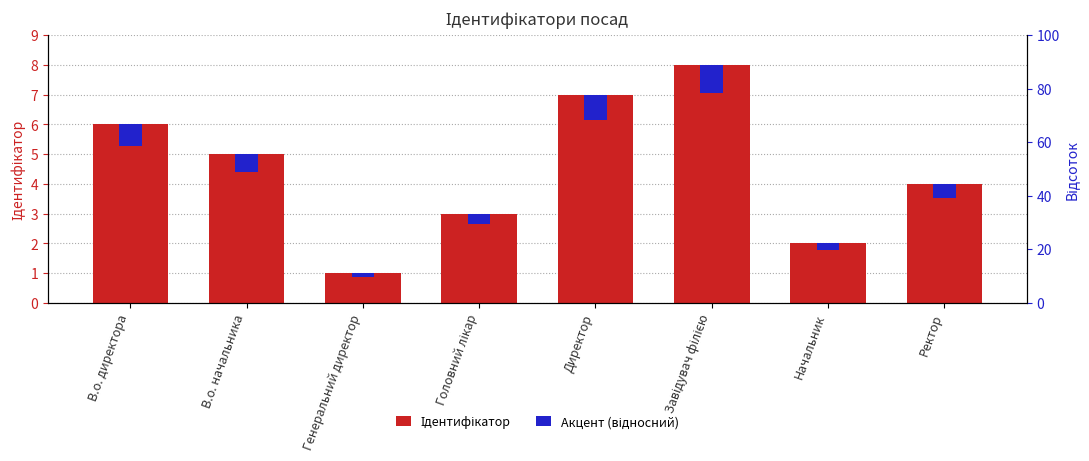

Read the Ідентифікатор value at Головний лікар.

3.0